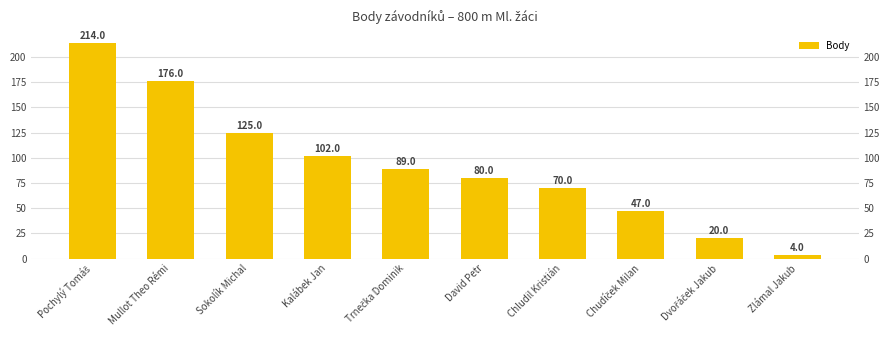

What is the change in value from Chludil Kristián to Dvořáček Jakub?

-50